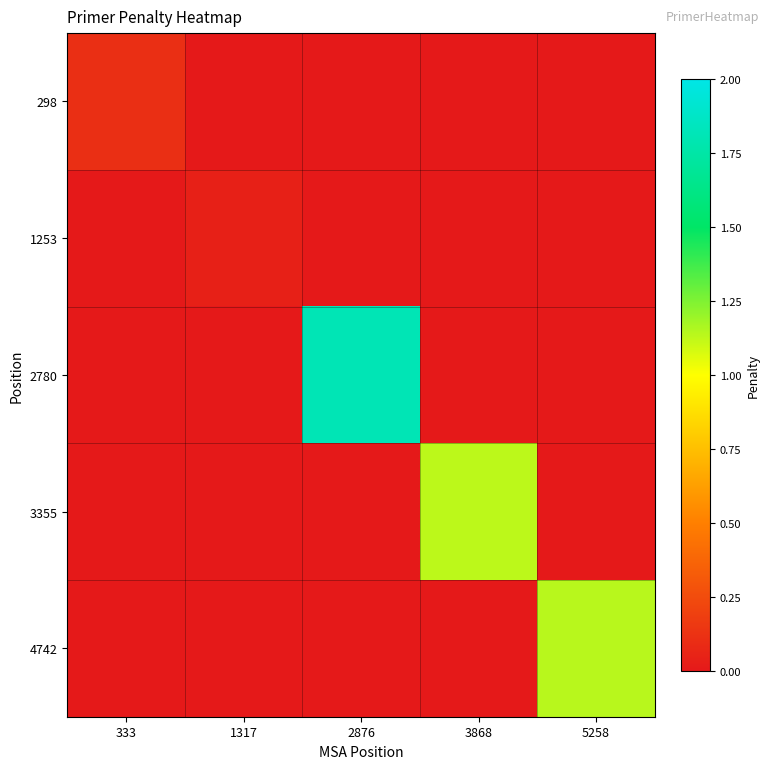

Reading right to left, what are all the values shown in this chart?

298: 5258=0.0	3868=0.0	2876=0.0	1317=0.0	333=0.1
1253: 5258=0.0	3868=0.0	2876=0.0	1317=0.0	333=0.0
2780: 5258=0.0	3868=0.0	2876=1.8	1317=0.0	333=0.0
3355: 5258=0.0	3868=1.1	2876=0.0	1317=0.0	333=0.0
4742: 5258=1.1	3868=0.0	2876=0.0	1317=0.0	333=0.0